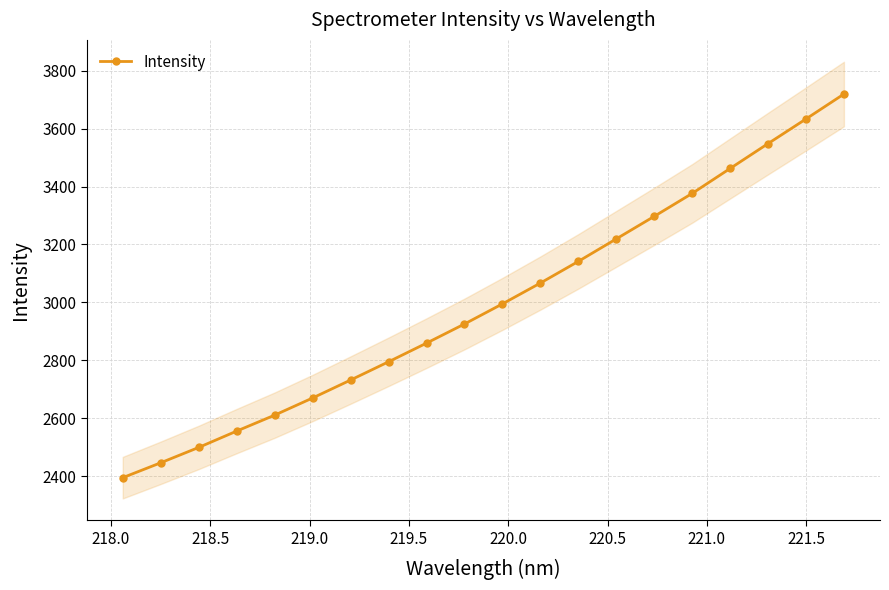

What is the lowest value of the Intensity series?

2394.5